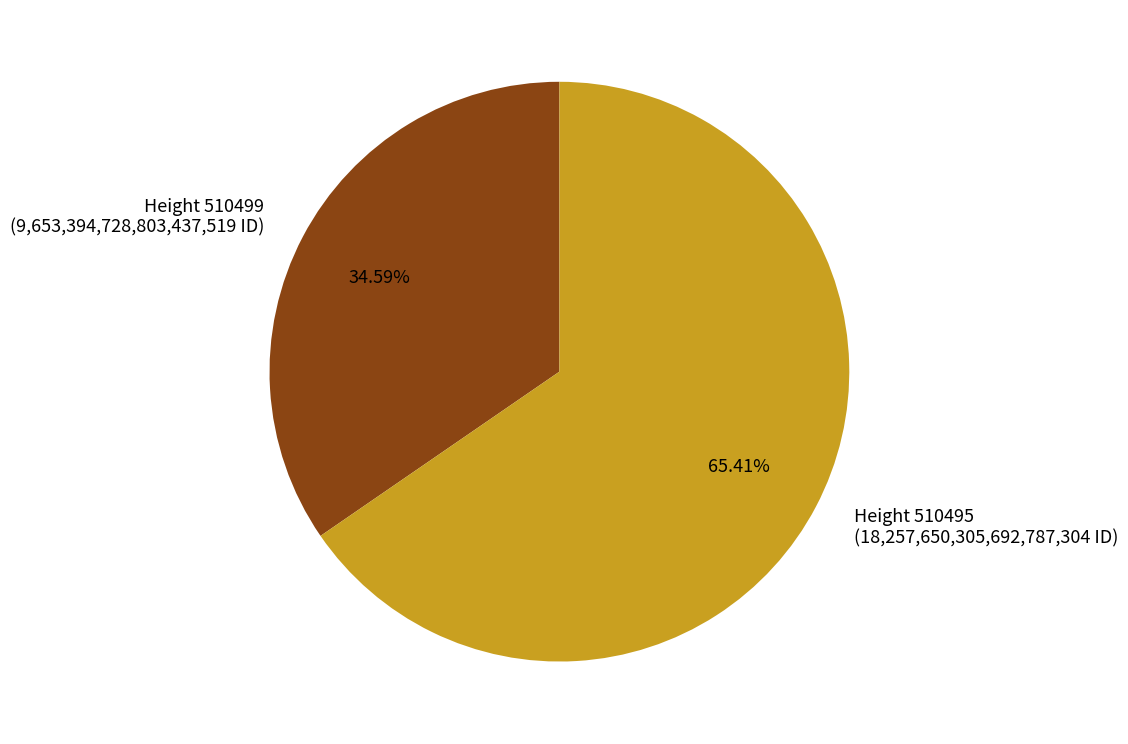

How many slices are in this pie chart?

2